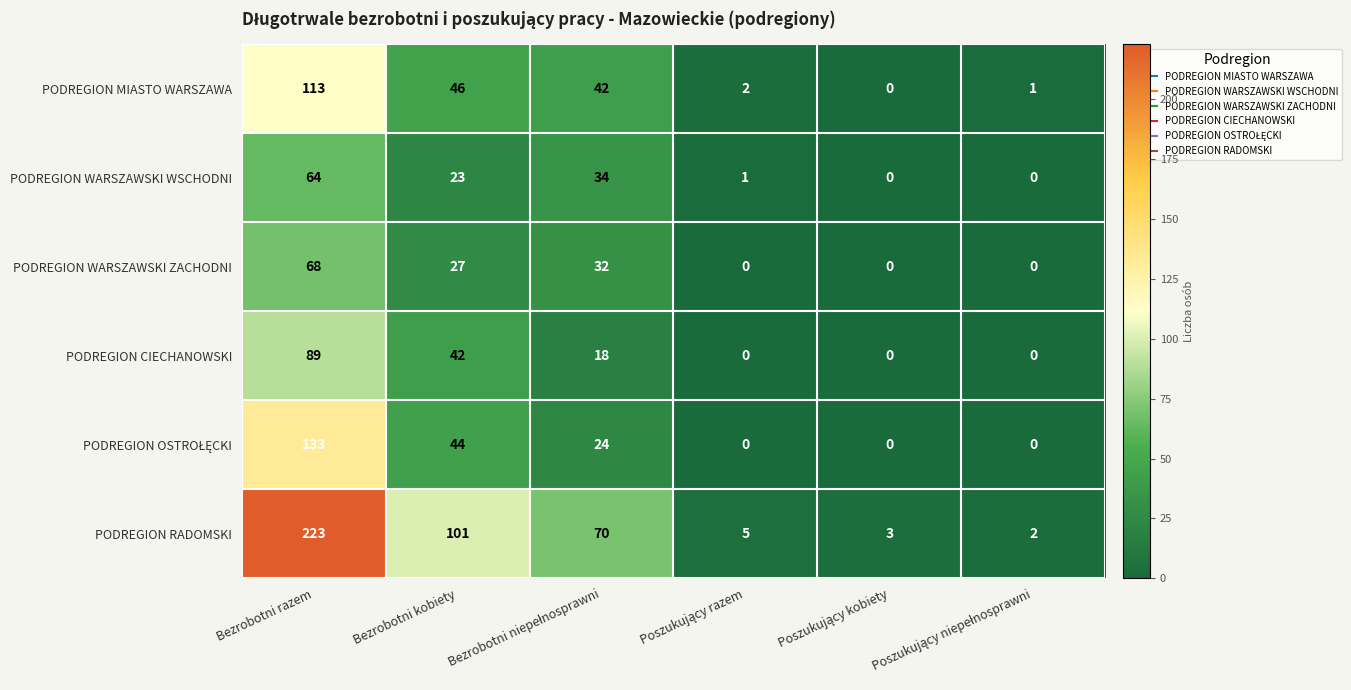

At which label is PODREGION CIECHANOWSKI closest to 44?

Bezrobotni kobiety